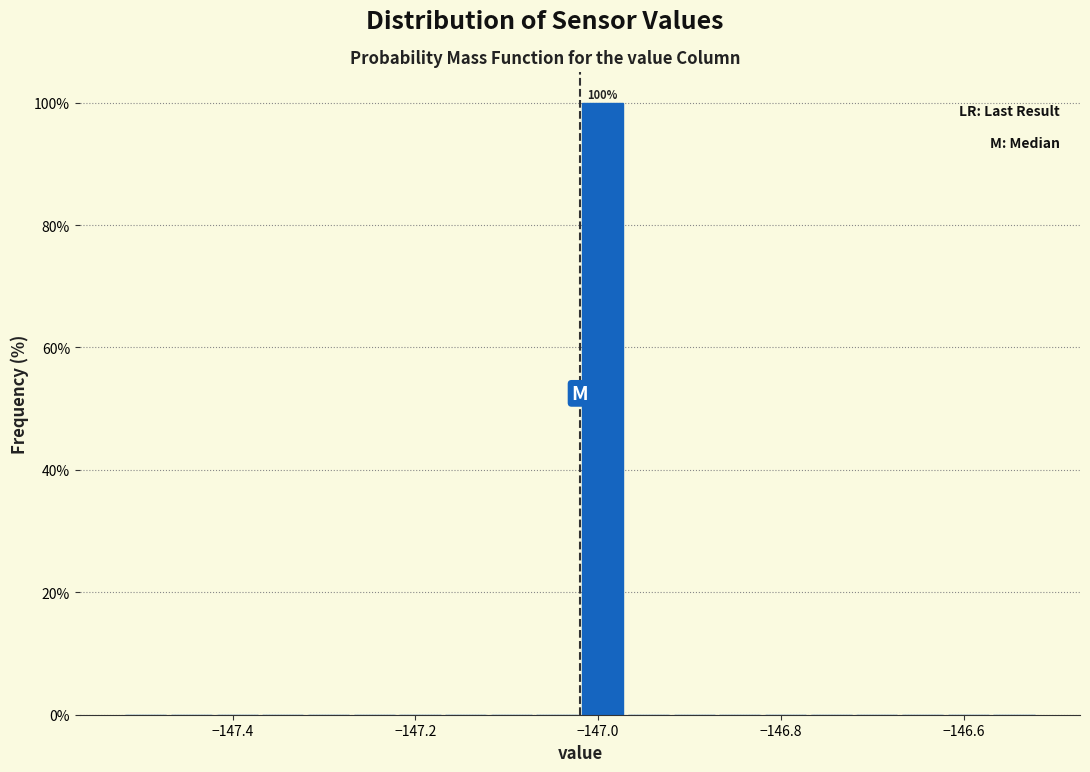

Read against the x-axis, roughly where is the centre of the tallest bar?

-147.00